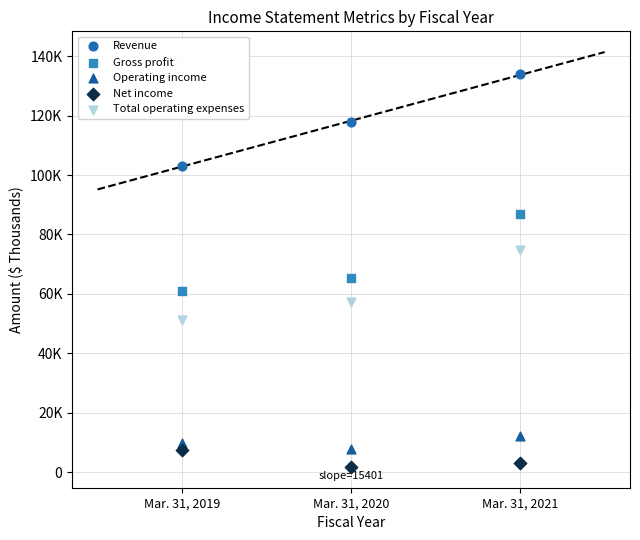

What are all the series names shown in the legend?

Revenue, Gross profit, Operating income, Net income, Total operating expenses